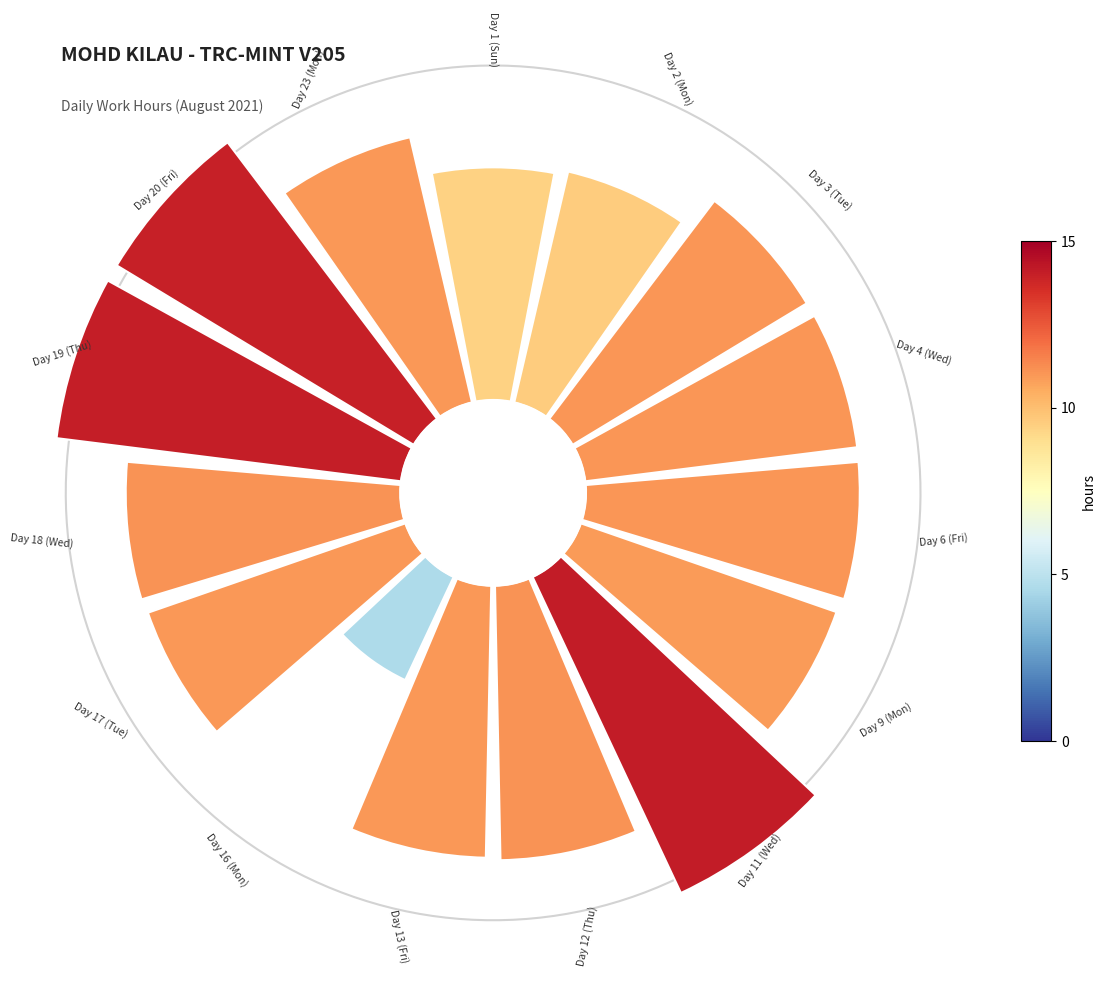

True or false: 5 accounts for 1% of the total.

False